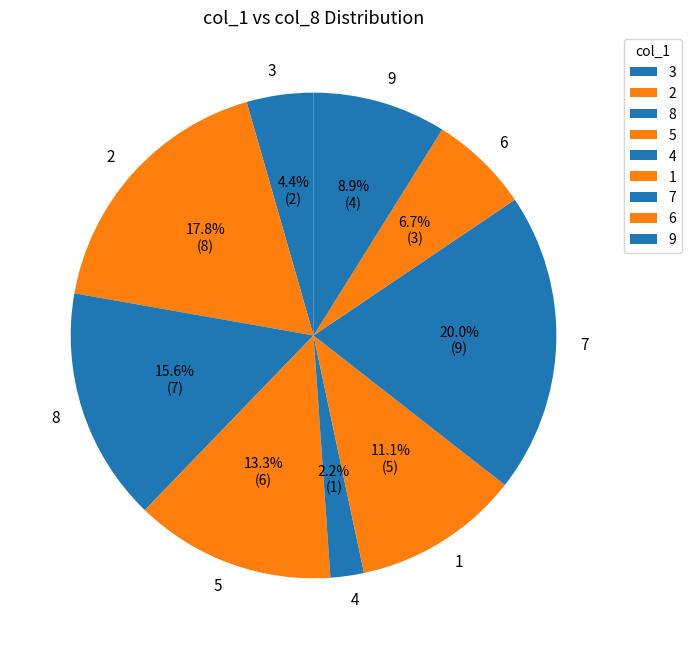

Rank the categories by value from lowest to highest.

4, 3, 6, 9, 1, 5, 8, 2, 7